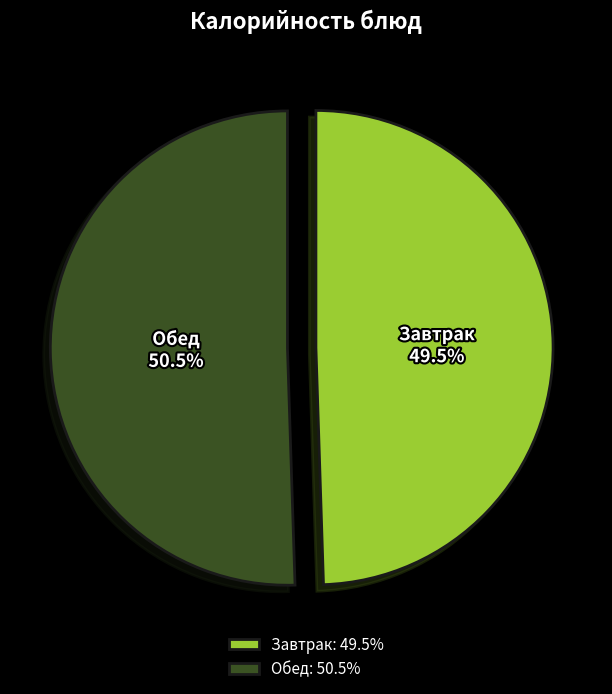

How many segments does this pie chart have?

2